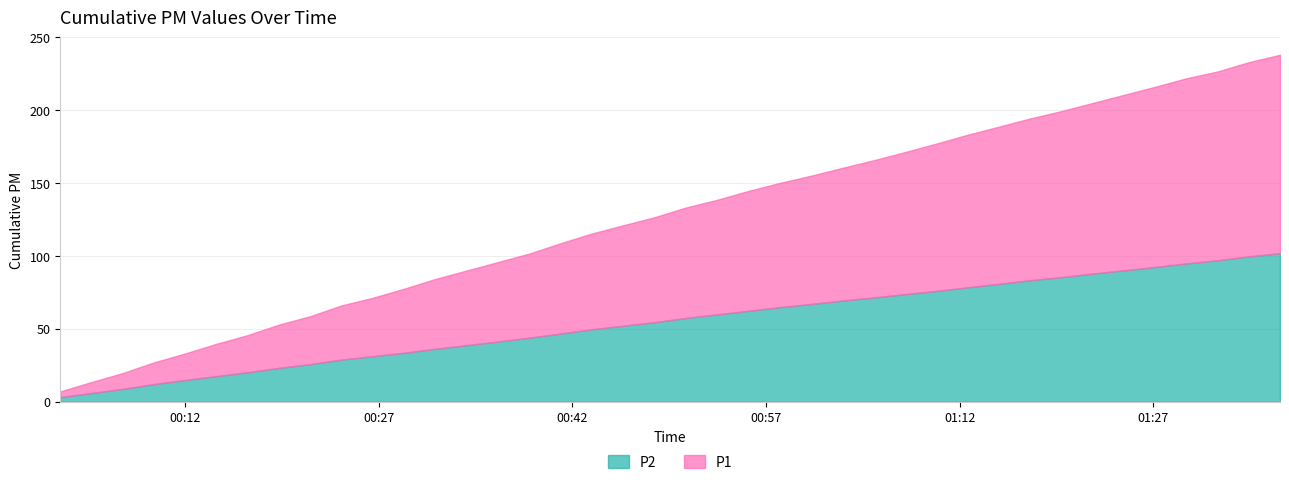

True or false: P2 has a value of 1.1 at 2.

False